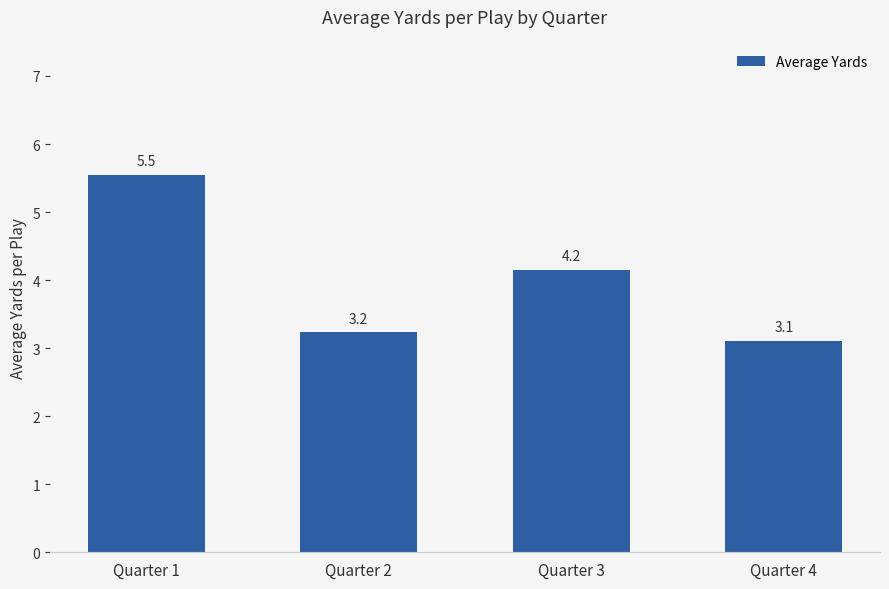

What is the ratio of the value at Quarter 2 to the value at Quarter 4?

1.0